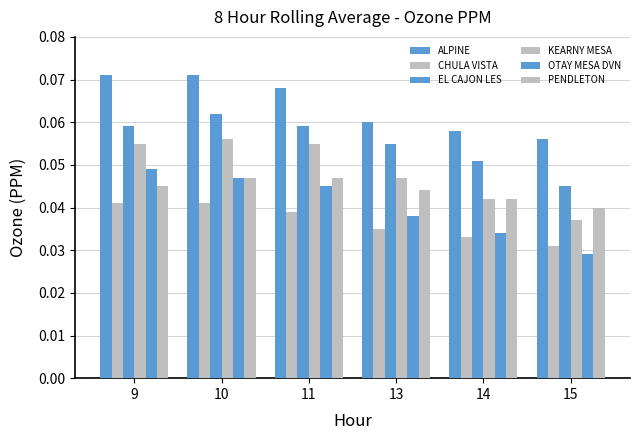

Is the value of PENDLETON at 14 greater than the value of KEARNY MESA at 9?

No